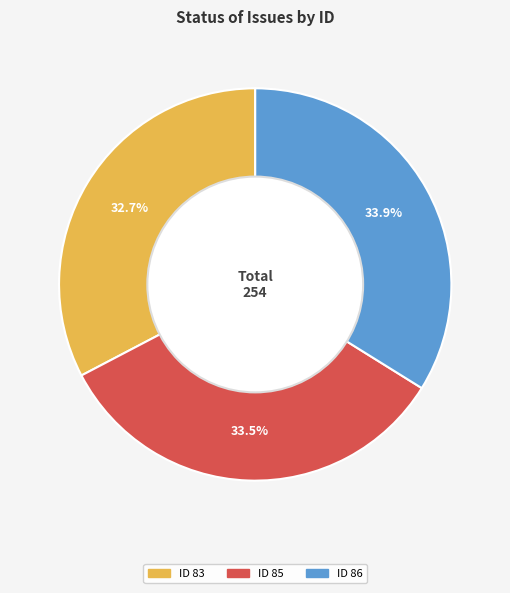

How many segments does this pie chart have?

3